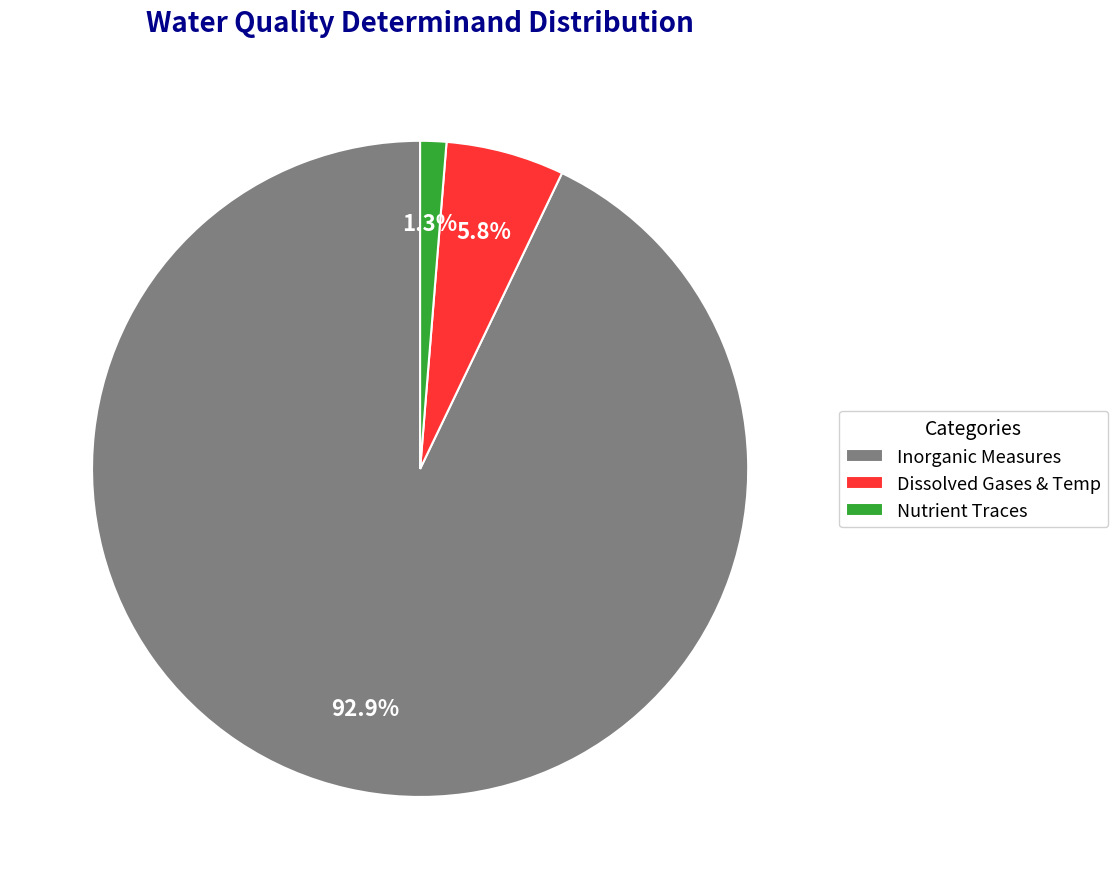

Between Inorganic Measures and Dissolved Gases & Temp, which is larger?

Inorganic Measures